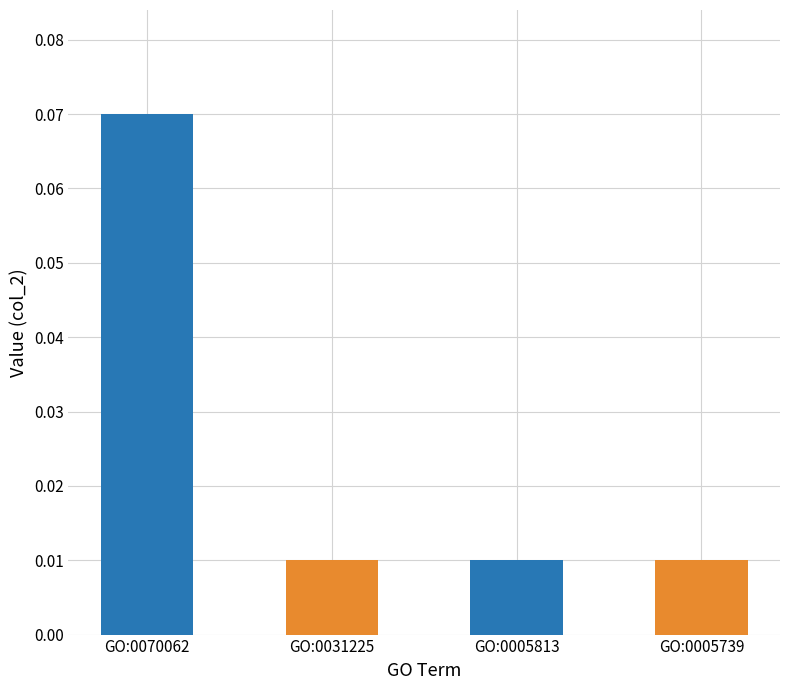

How many bars are there in total?

4